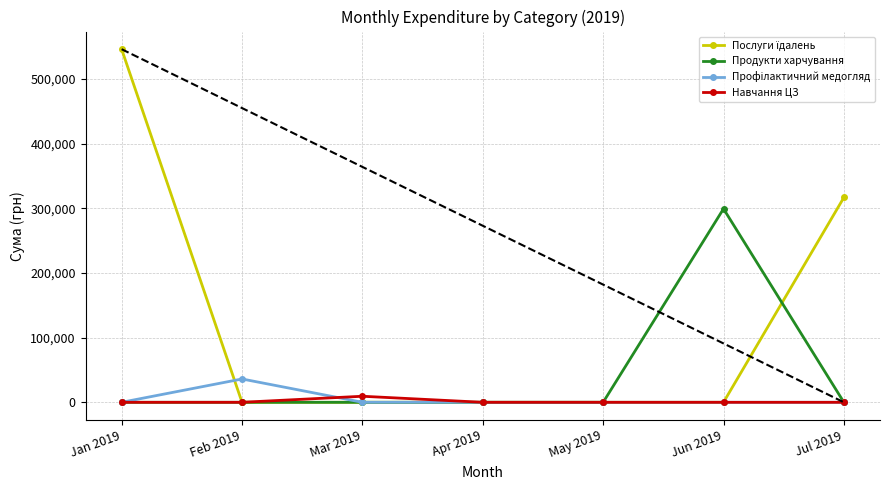

What is the spread (max minus min) of values at Jul 2019?

316674.5